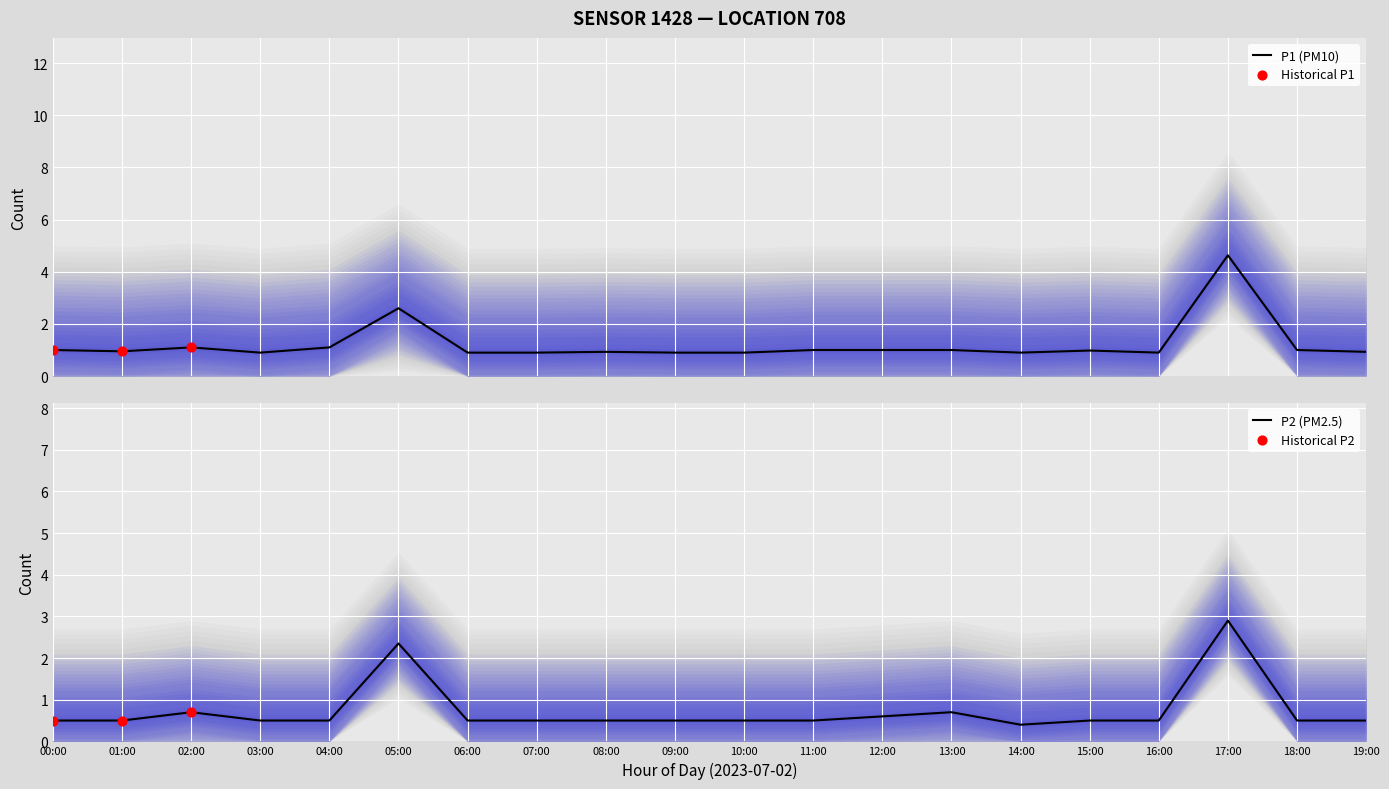

What is the total value across all series at 15:00?

1.5